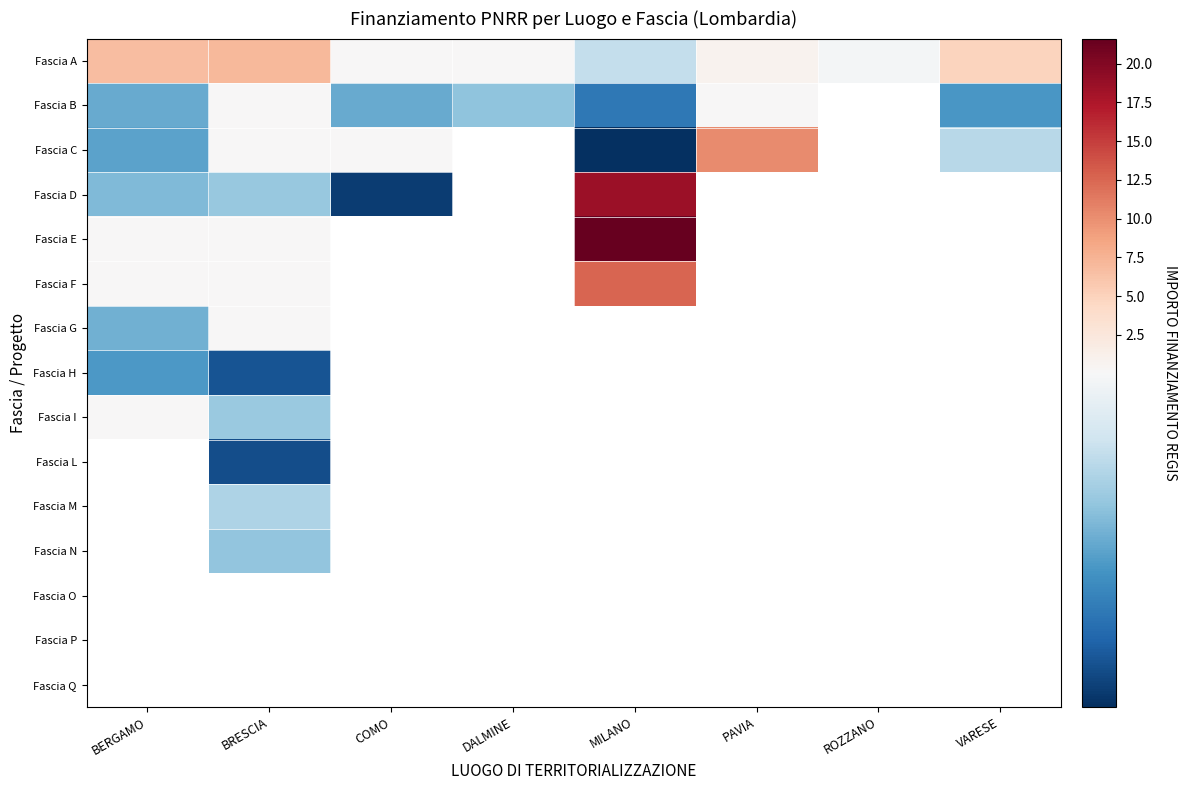

Which series has the widest spread of values?

Fascia E